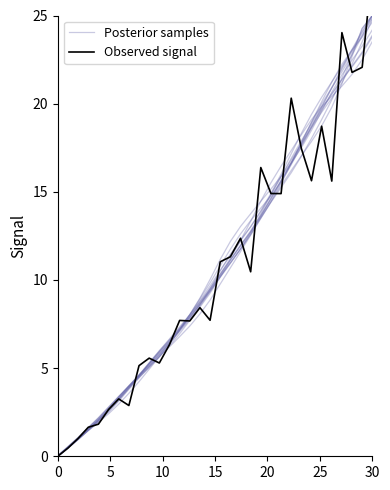

What are all the series names shown in the legend?

Posterior samples, Observed signal